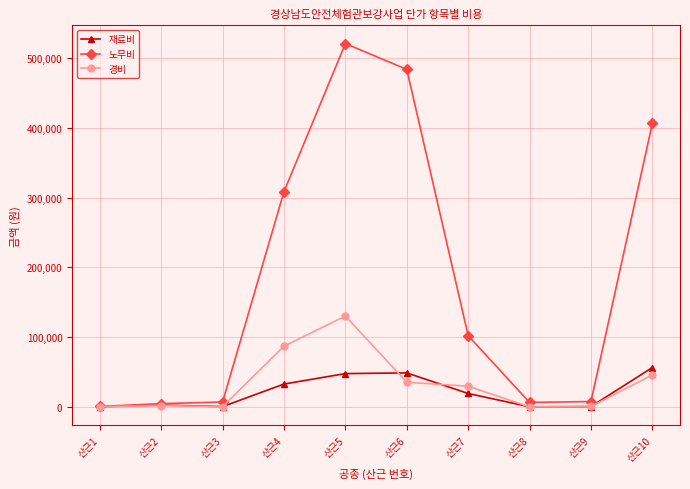

At how many categories does at least one series exceed 62301?

5